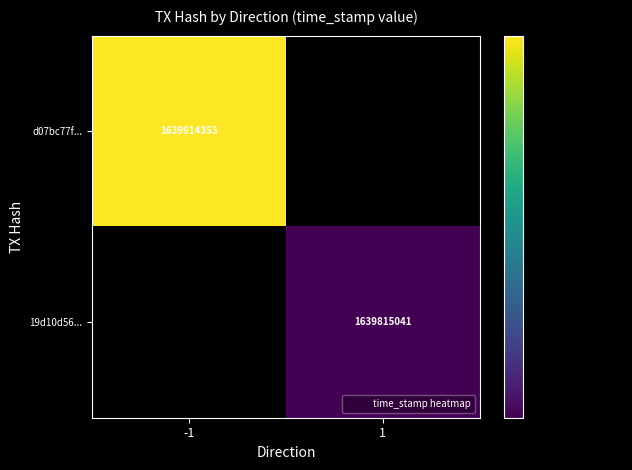

How many series are shown in this chart?

2